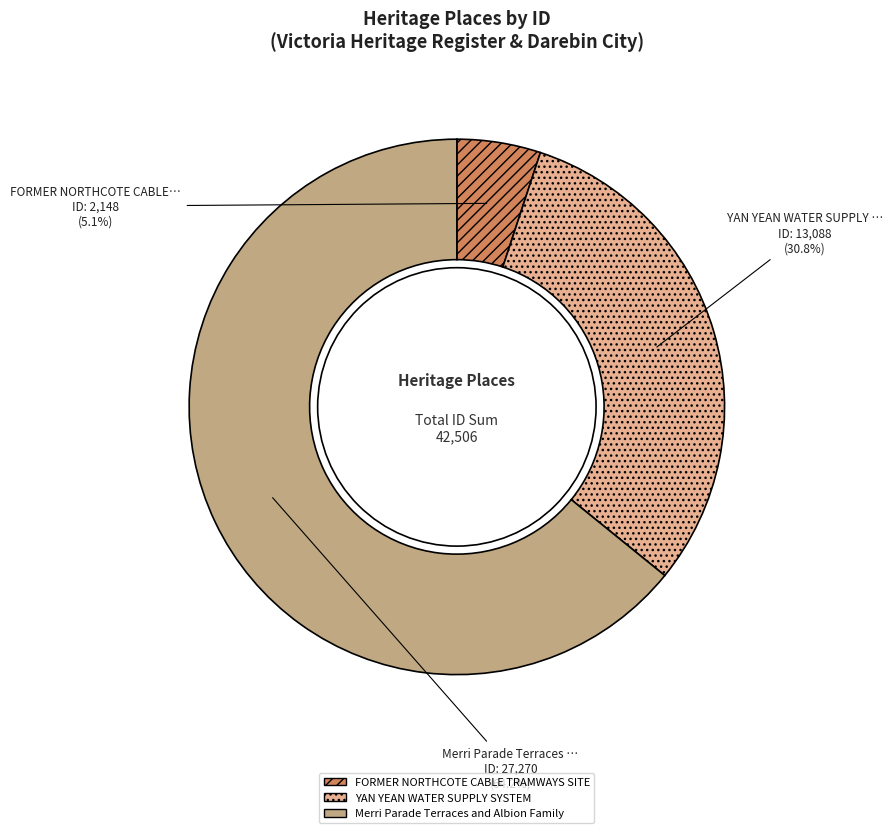

What is the smallest slice in the pie chart?

FORMER NORTHCOTE CABLE TRAMWAYS SITE